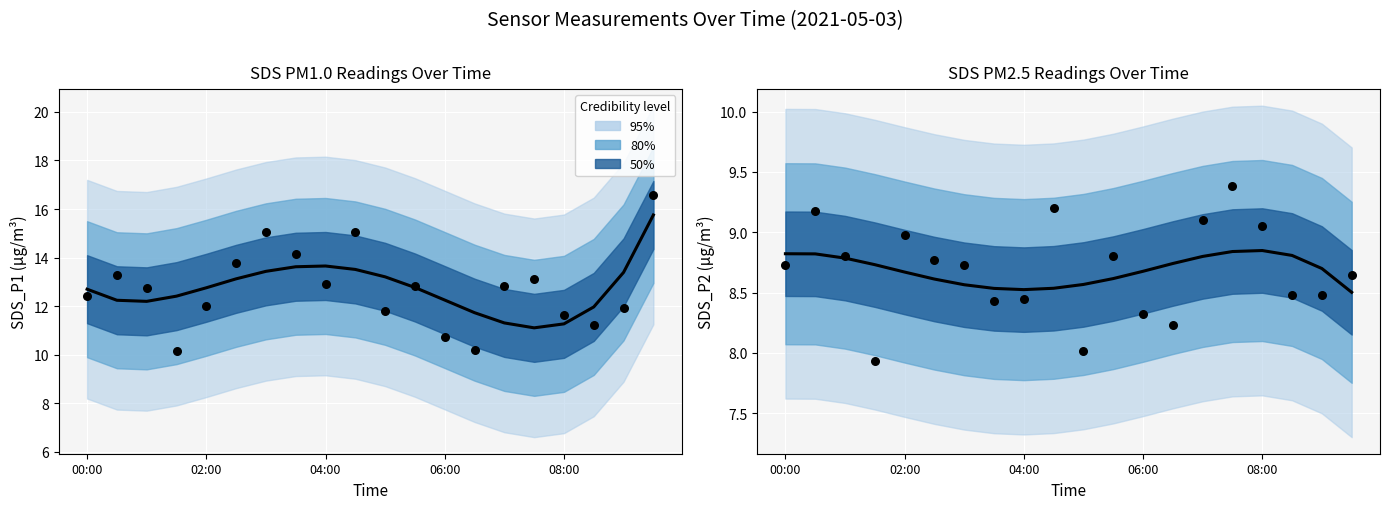

Which series reaches the minimum Y coordinate?

Observed SDS_P2